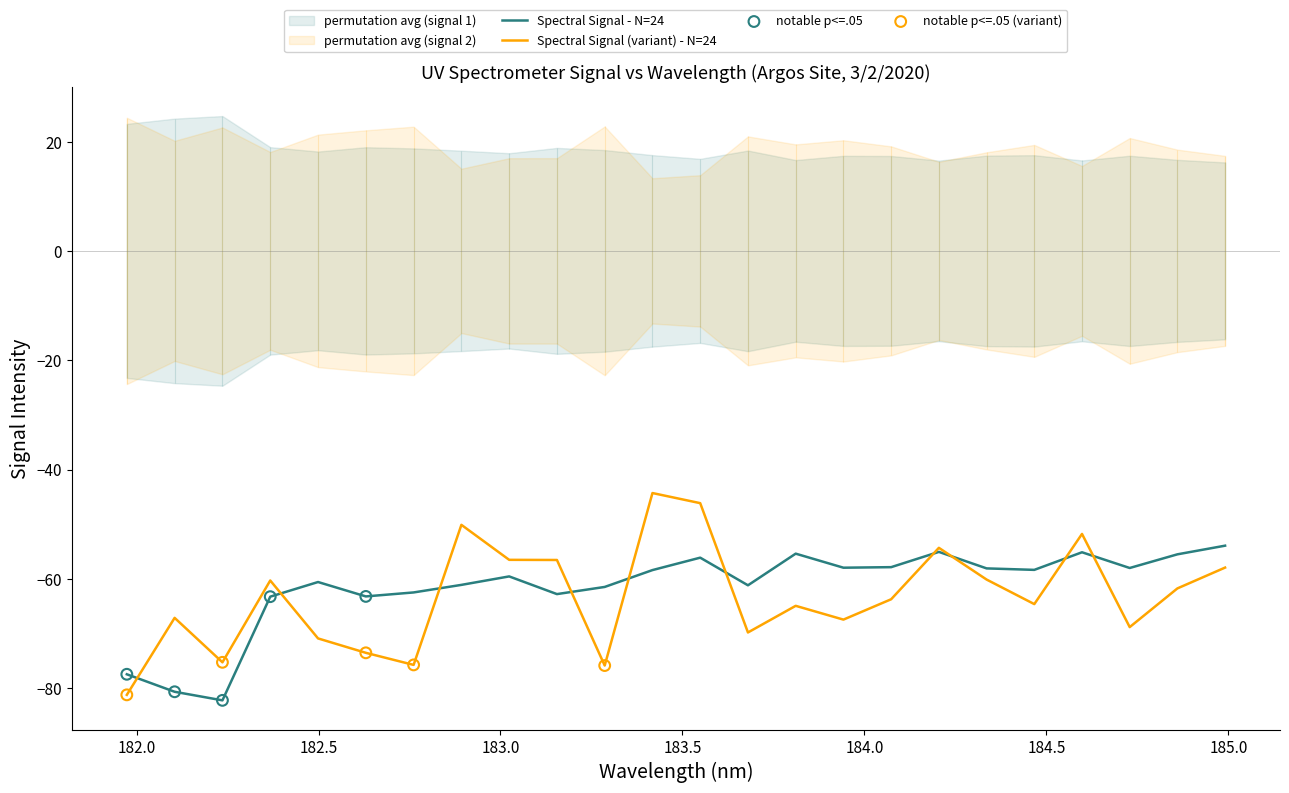

What is the maximum value for Spectral Signal (variant) - N=24?

-44.3